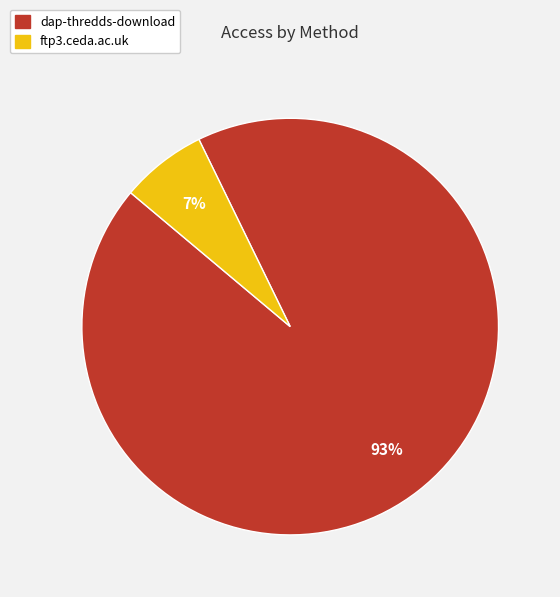

Is the sum of ftp3.ceda.ac.uk and dap-thredds-download greater than half?

Yes